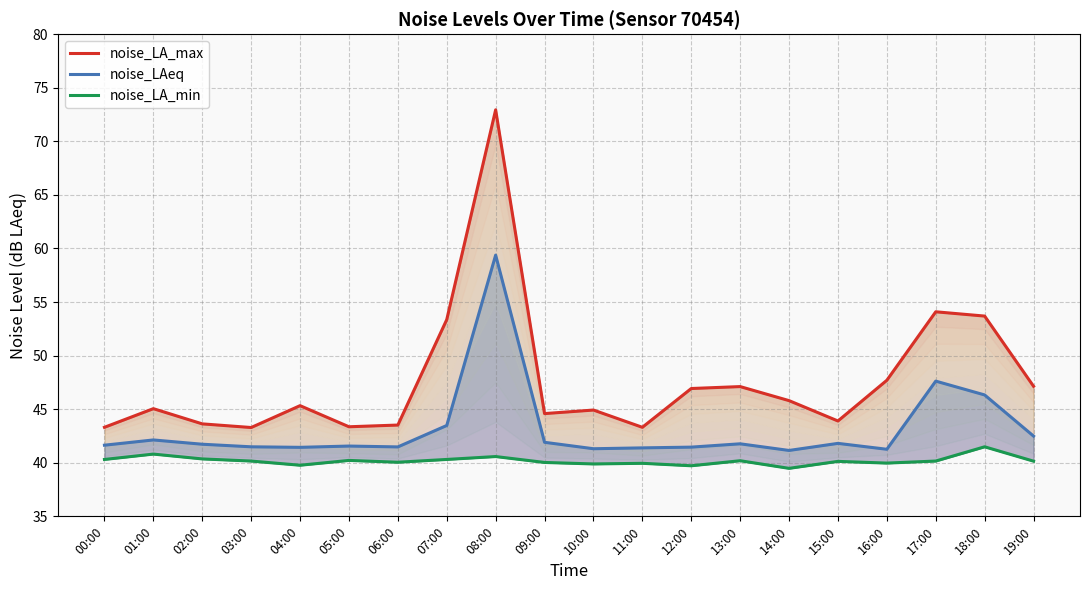

Which series has the largest total across all categories?

noise_LA_max